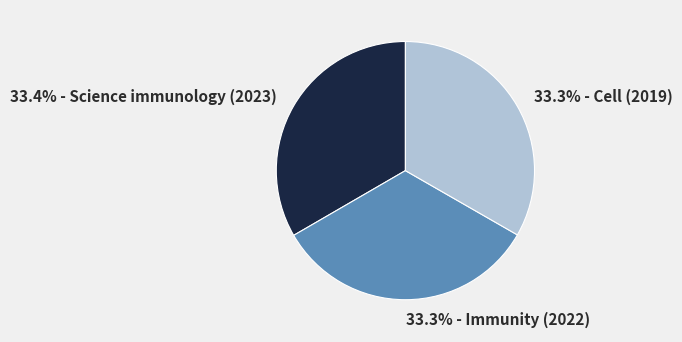

Count the number of slices in the pie.

3